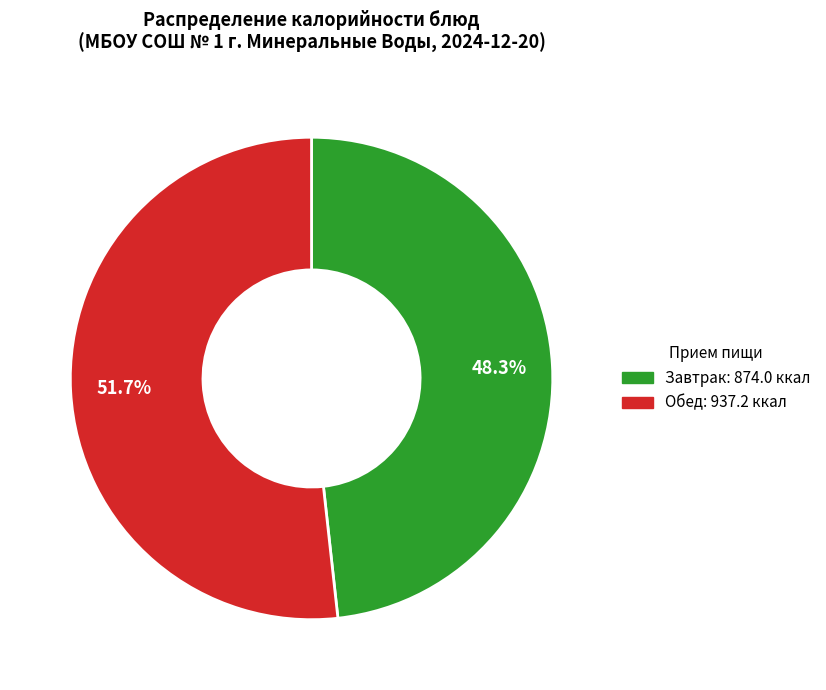

Is there a majority slice in this chart?

Yes